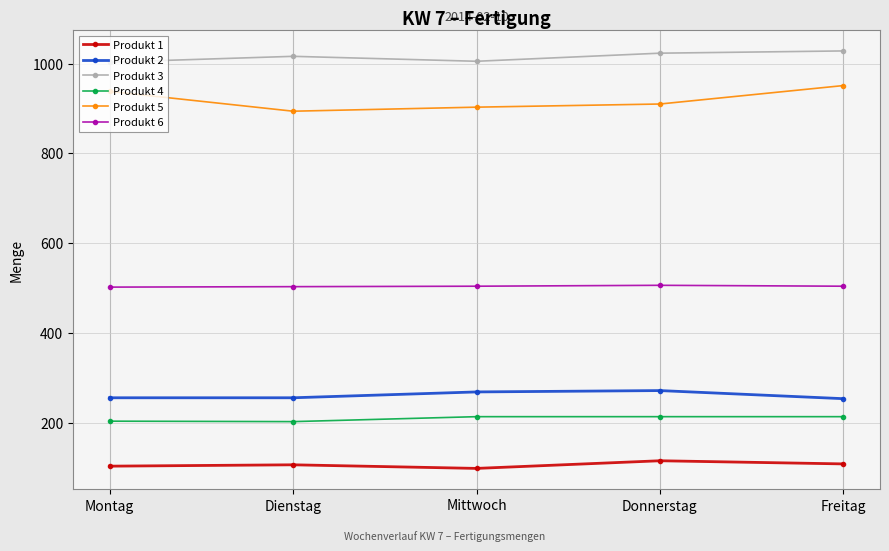

What is the value of the Produkt 2 point at the 1st from the left?

257